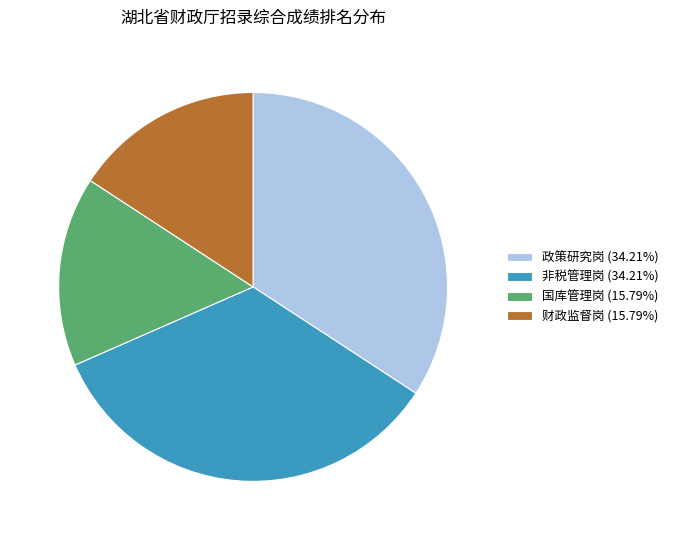

Does 国库管理岗 represent more than half of the total?

No